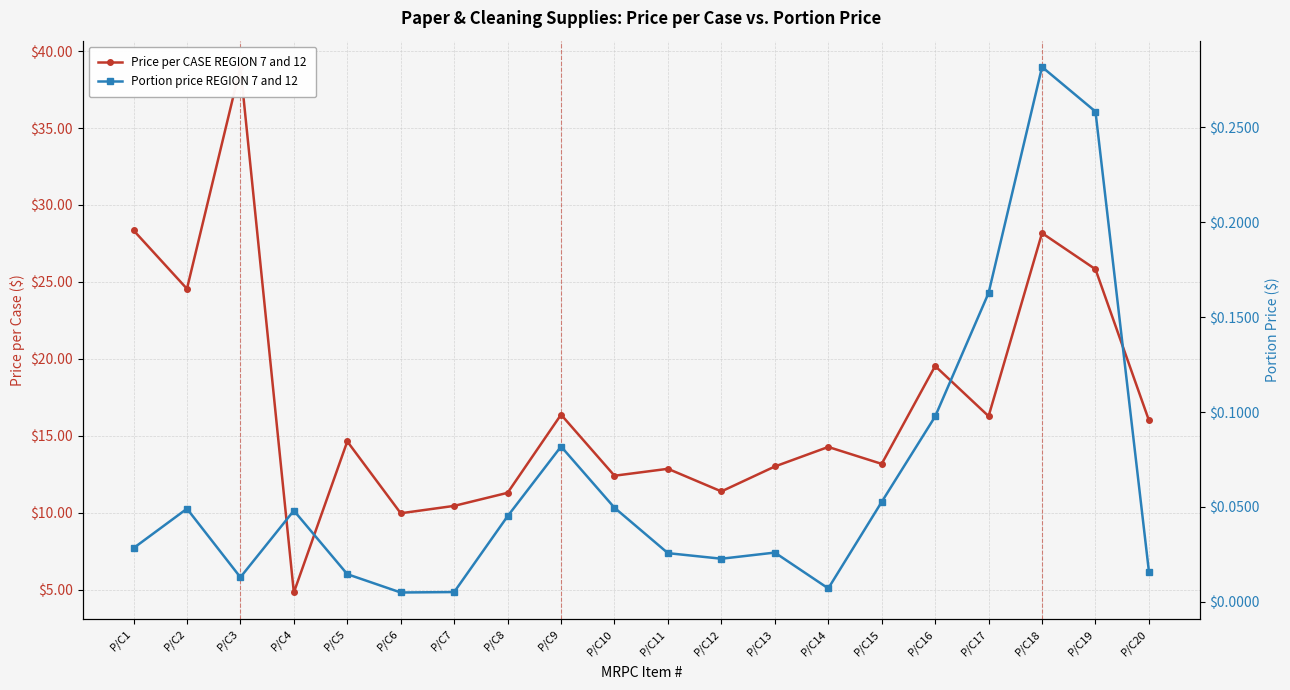

What is the maximum value for Portion price REGION 7 and 12?

0.3